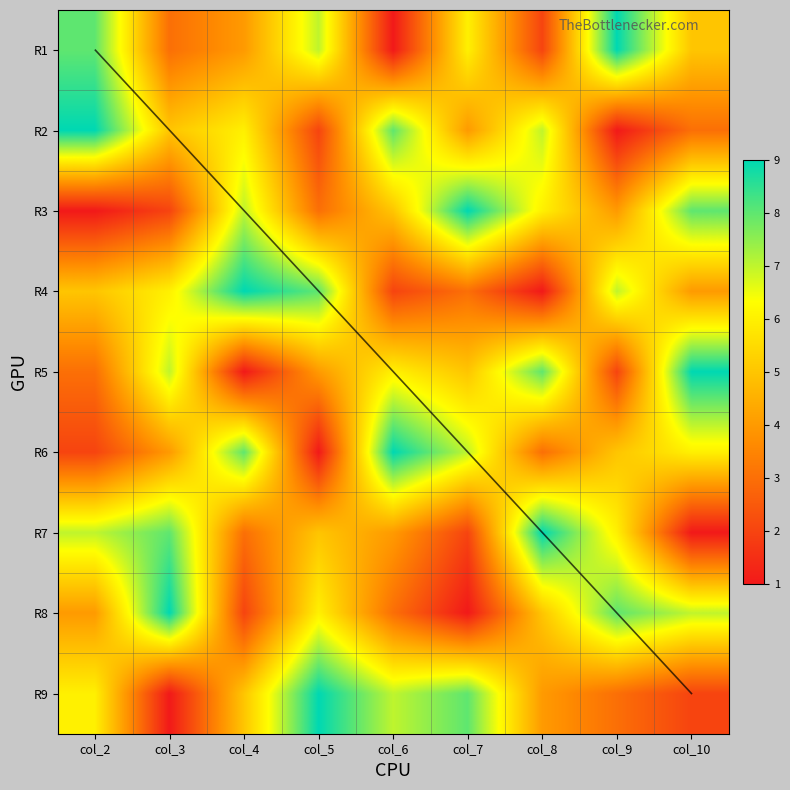

What is the total value across all series at col_6?

45